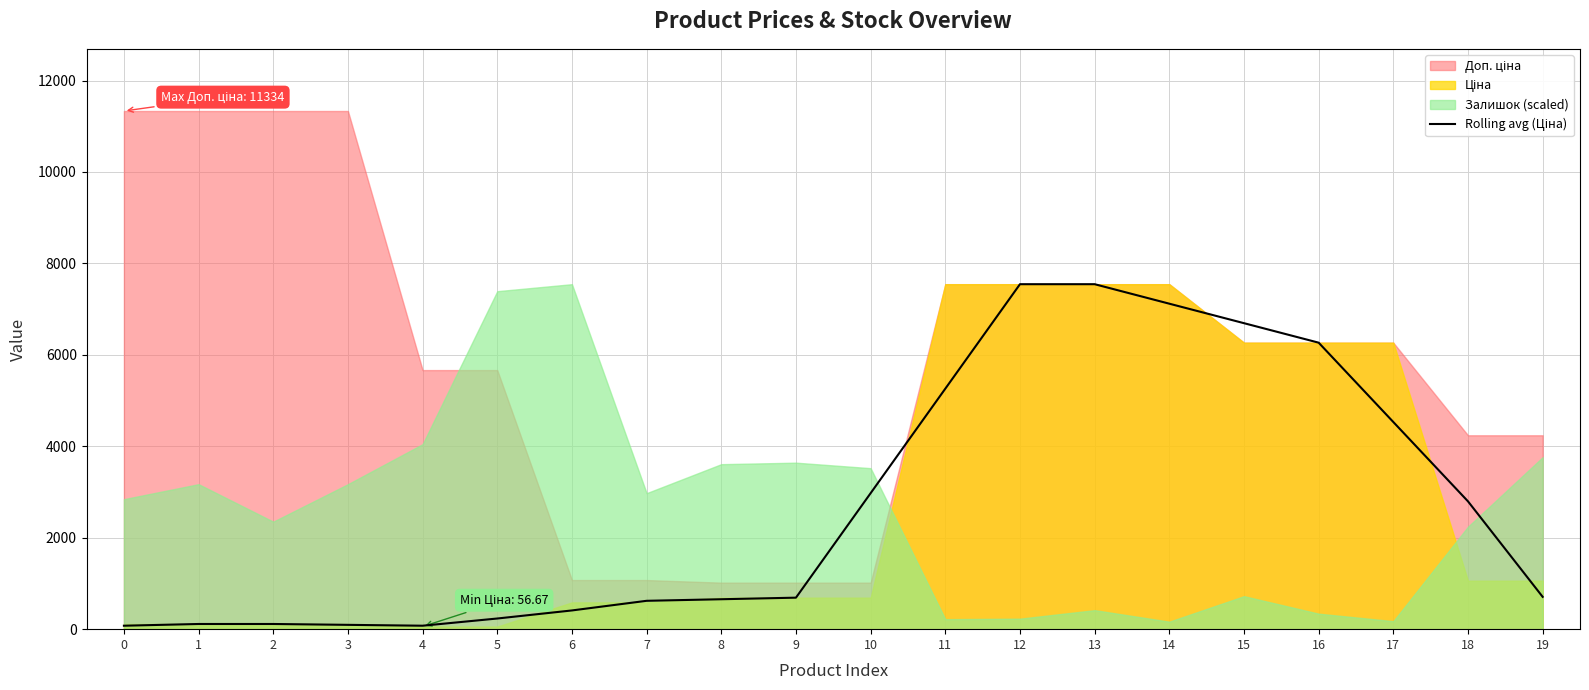

The chart shows a value of 7545.9 at 13. True or false?

True